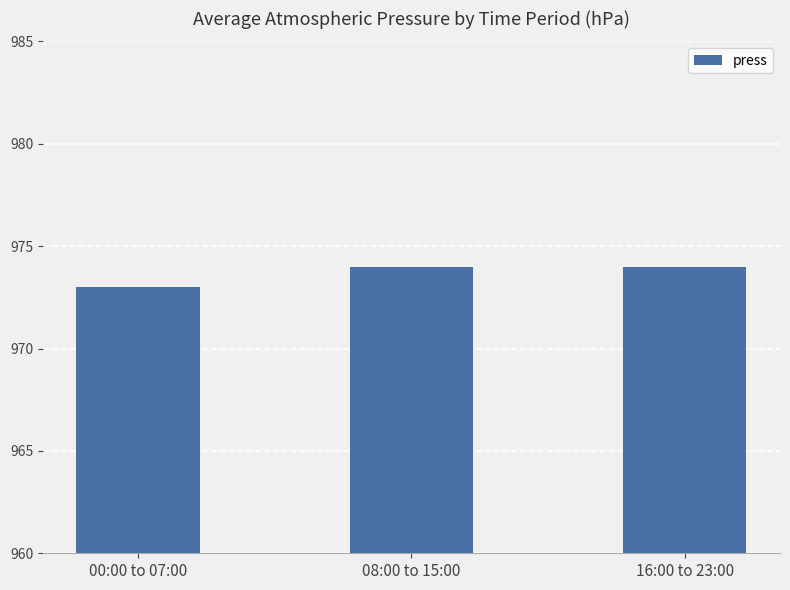

Which has a higher value, 16:00 to 23:00 or 00:00 to 07:00?

16:00 to 23:00